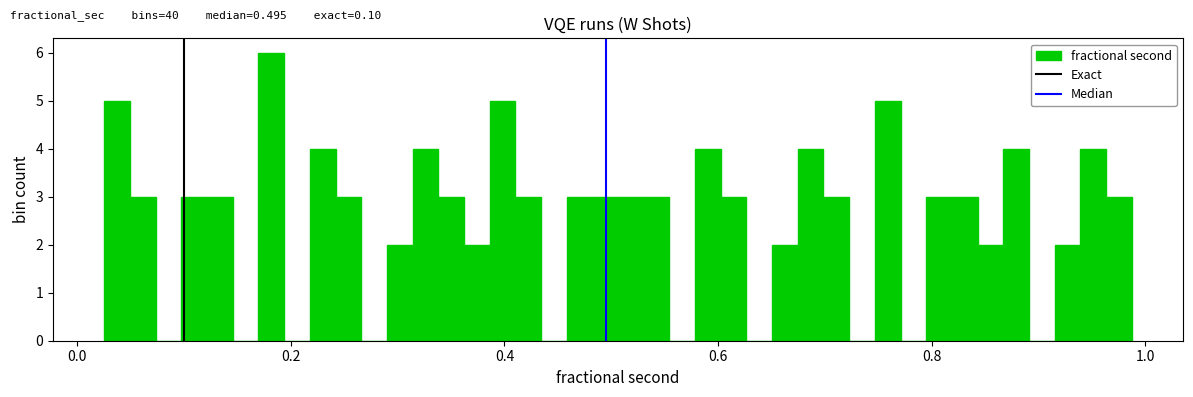

Around what value on the x-axis is the tallest bar? Give the approximate position of its centre, as read against the axis.

0.18